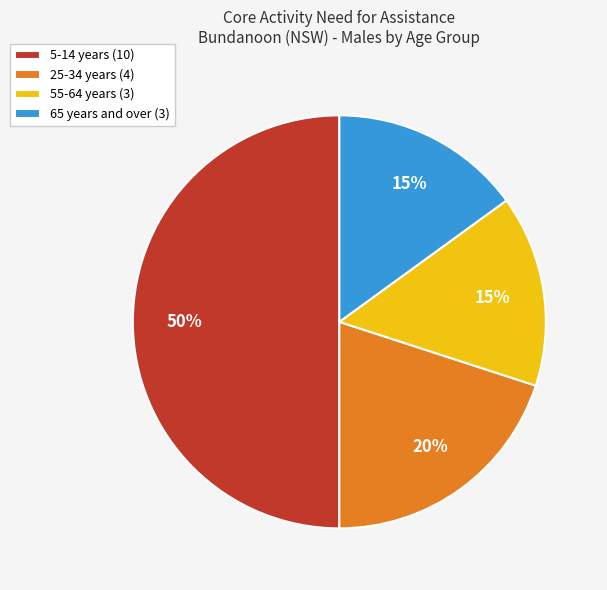

Which has a higher value, 65 years and over (3) or 5-14 years (10)?

5-14 years (10)